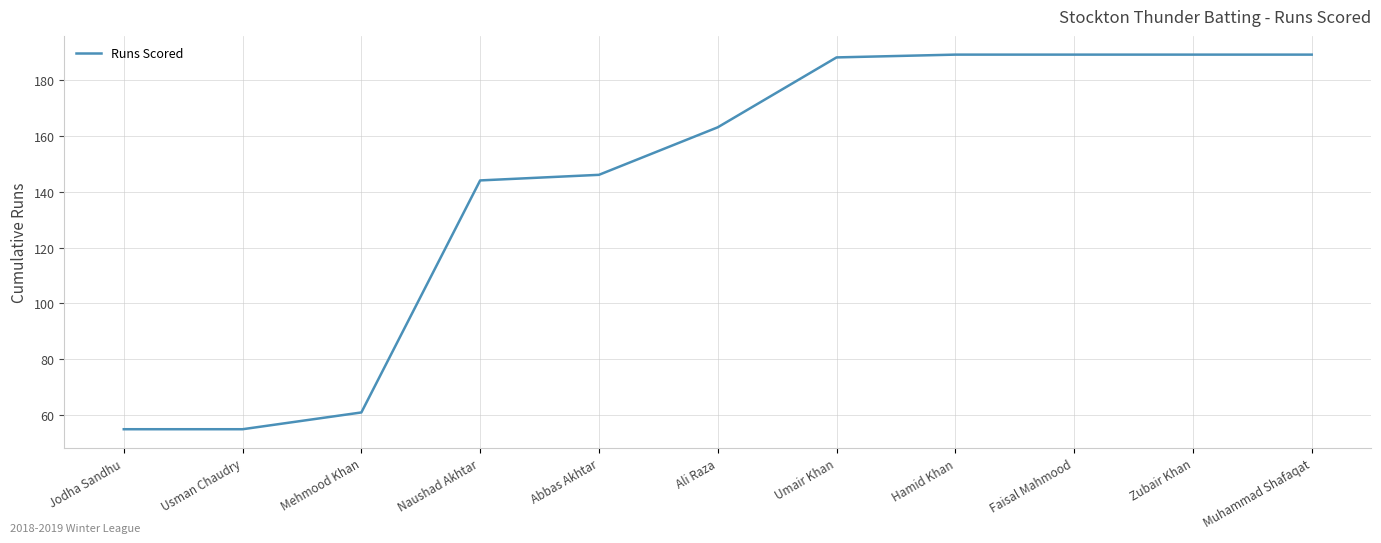

What position from the right is Jodha Sandhu?

11